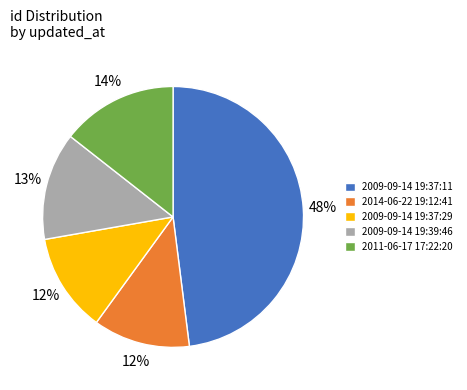

Which category has the biggest portion of the pie?

2009-09-14 19:37:11